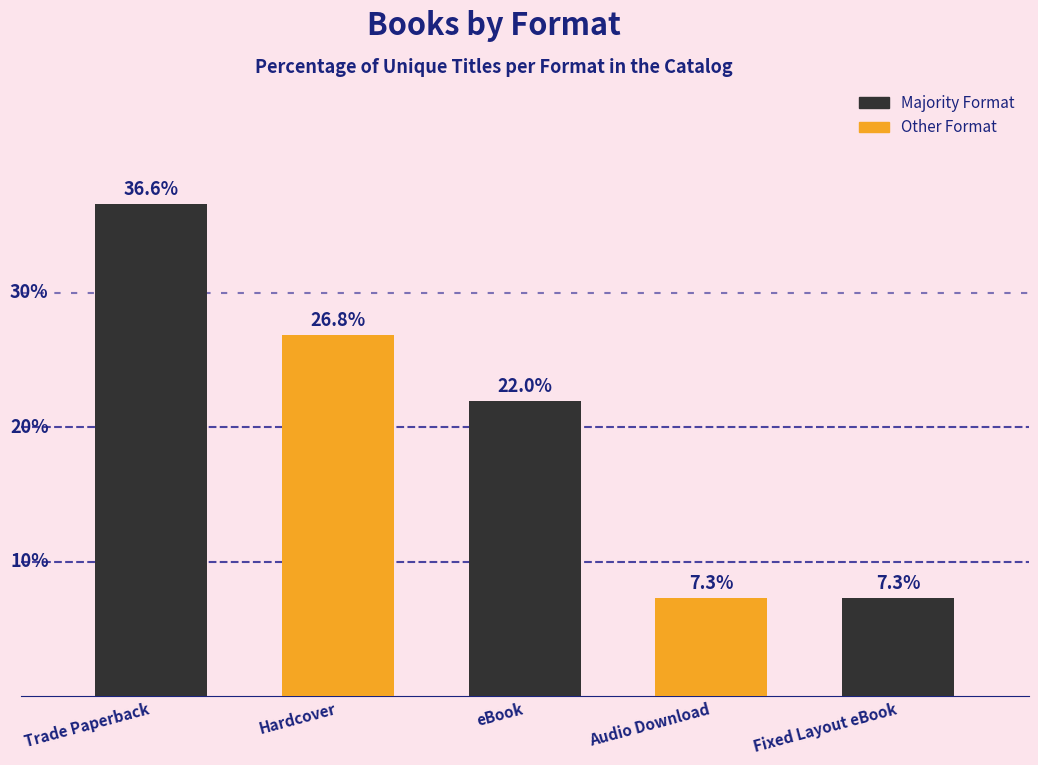

What is the label of the 4th bar from the right?

Hardcover